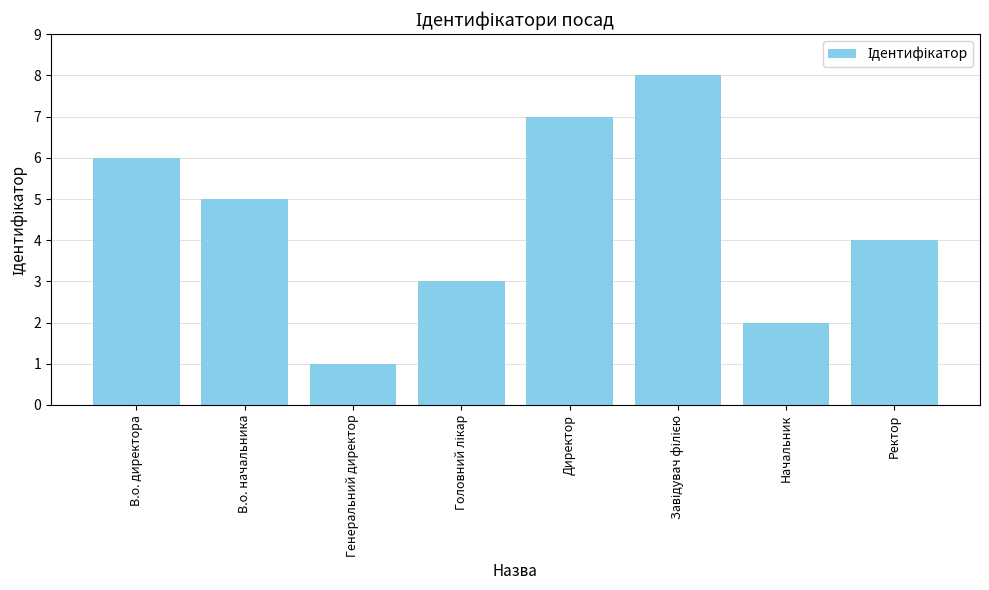

How many data points are less than 5?

4